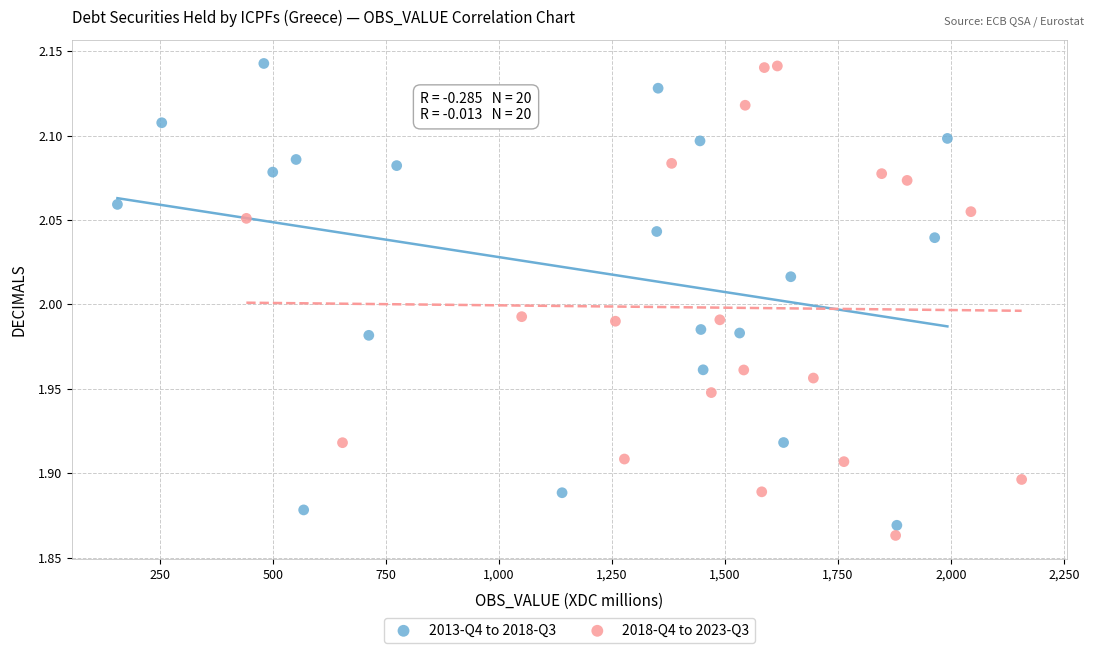

What are all the series names shown in the legend?

2013-Q4 to 2018-Q3, 2018-Q4 to 2023-Q3